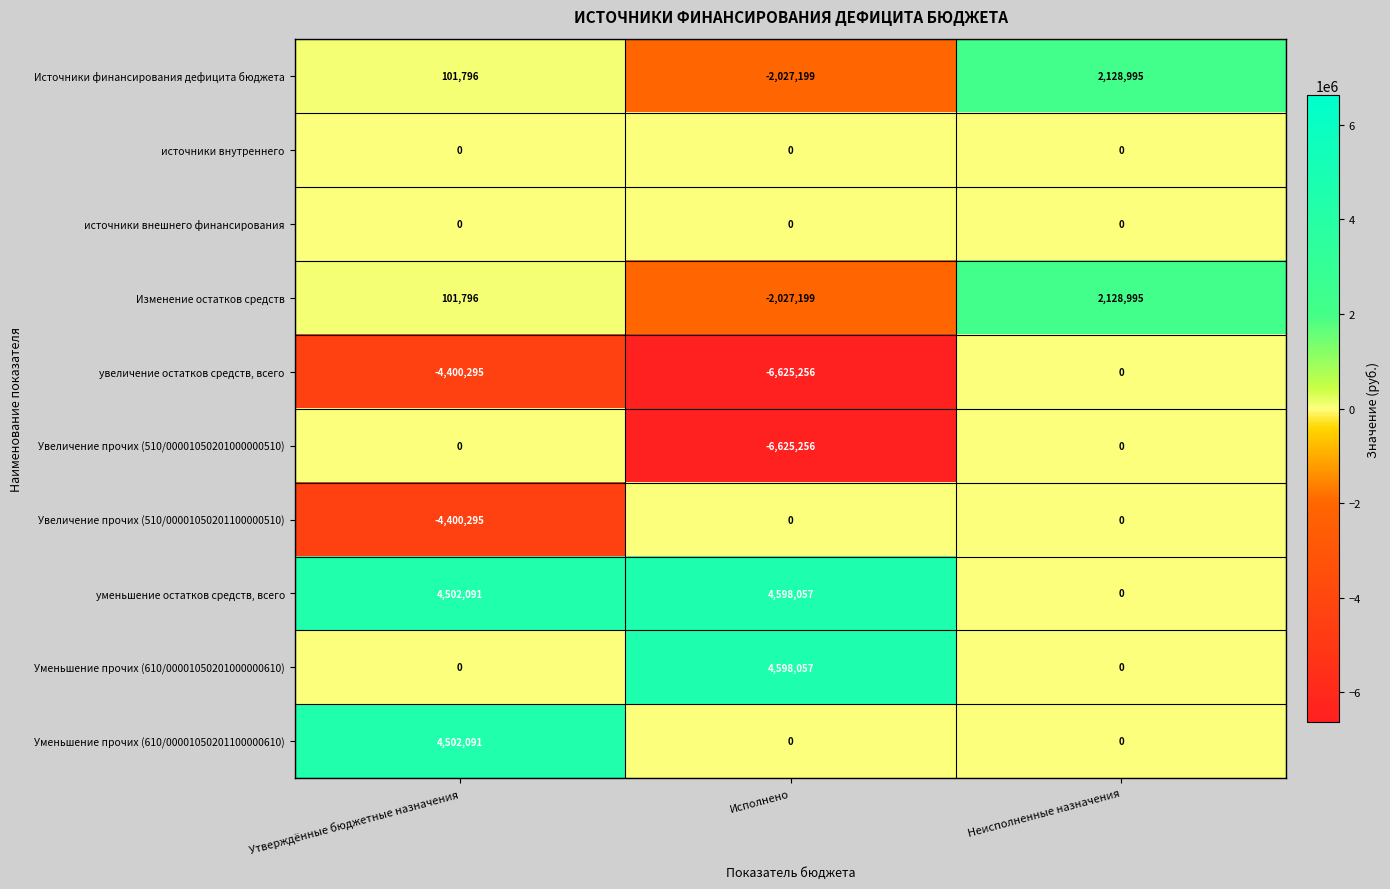

The Уменьшение прочих (610/00001050201000000610) series shows -1872379 at Неисполненные назначения. True or false?

False